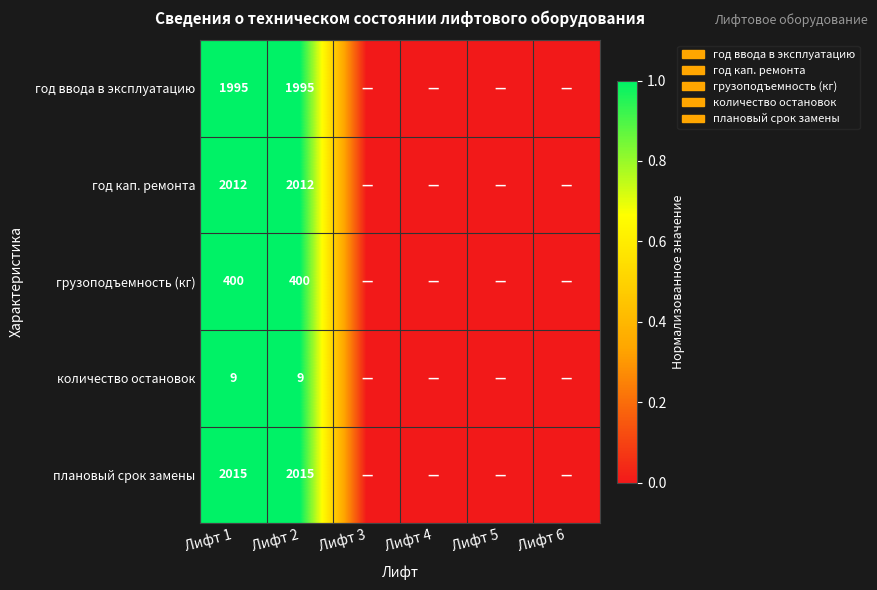

Rank the series at Лифт 1 from highest to lowest value.

плановый срок замены, год кап. ремонта, год ввода в эксплуатацию, грузоподъемность (кг), количество остановок